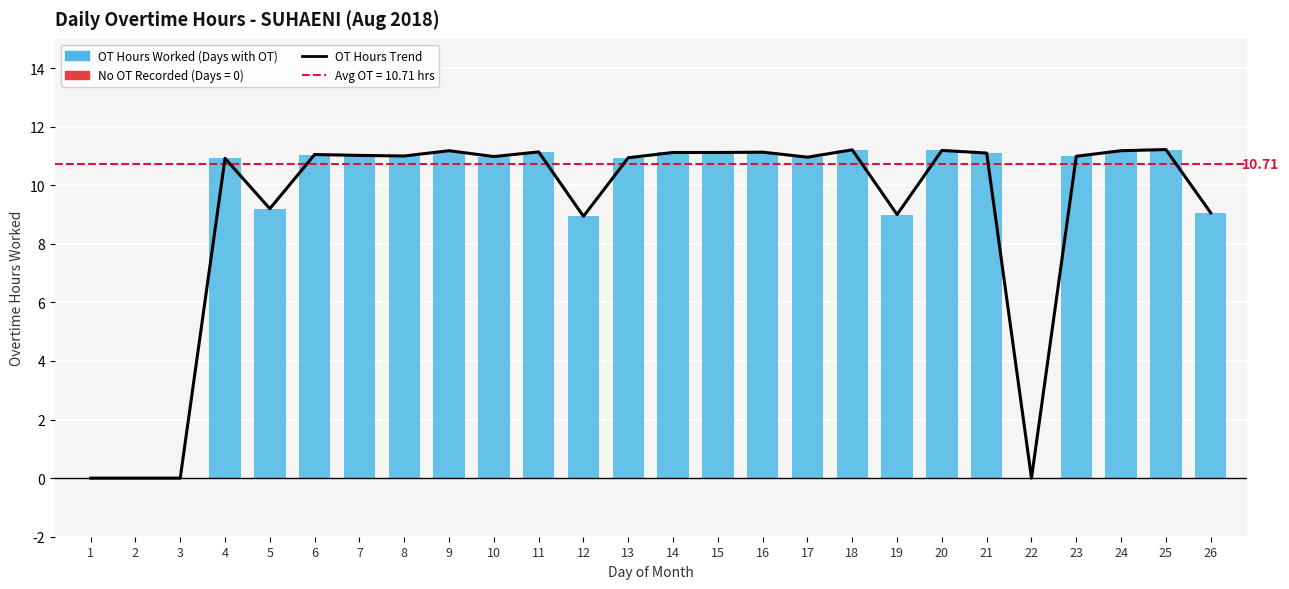

What is the difference between the second highest and second lowest values in the Overtime Hours (Positive) series?

11.2